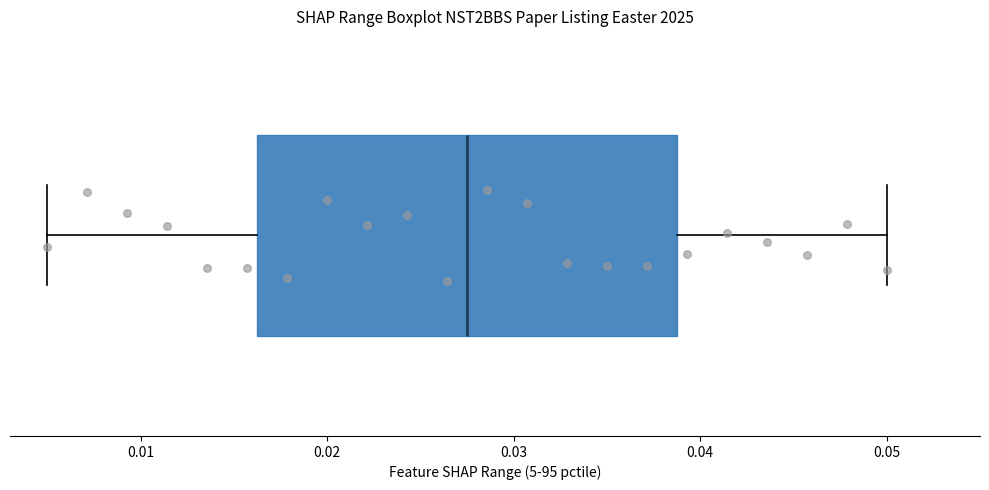

Where does the right whisker of the box end on the x-axis? The values are not printed on the chart, so give them approximately, as read against the axis.

0.050